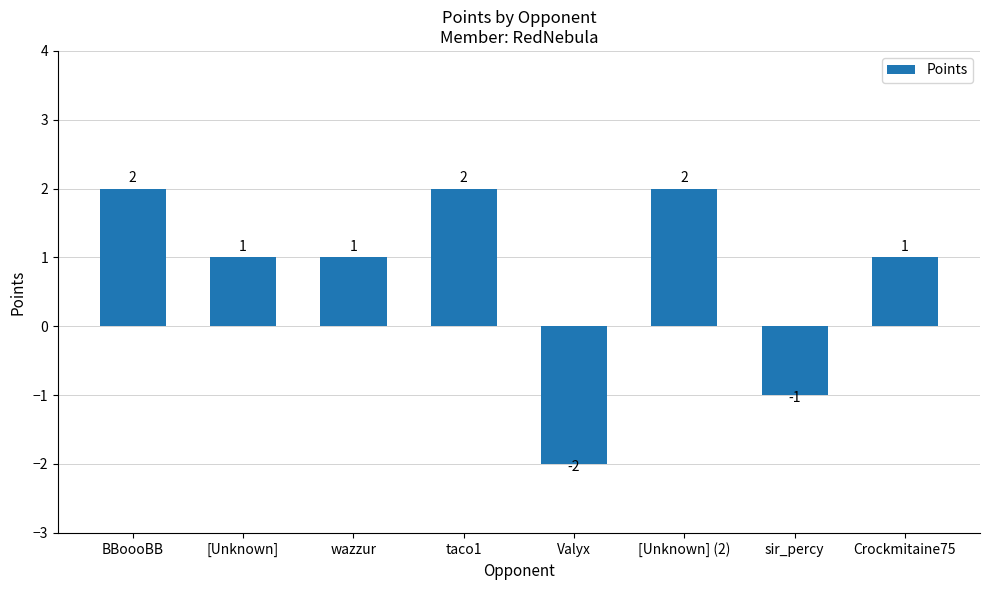

Count the number of data series in this chart.

1